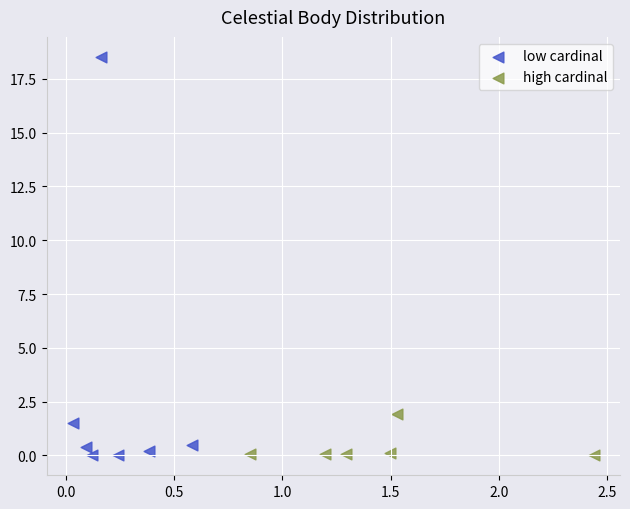

Which series reaches the maximum Y coordinate?

low cardinal